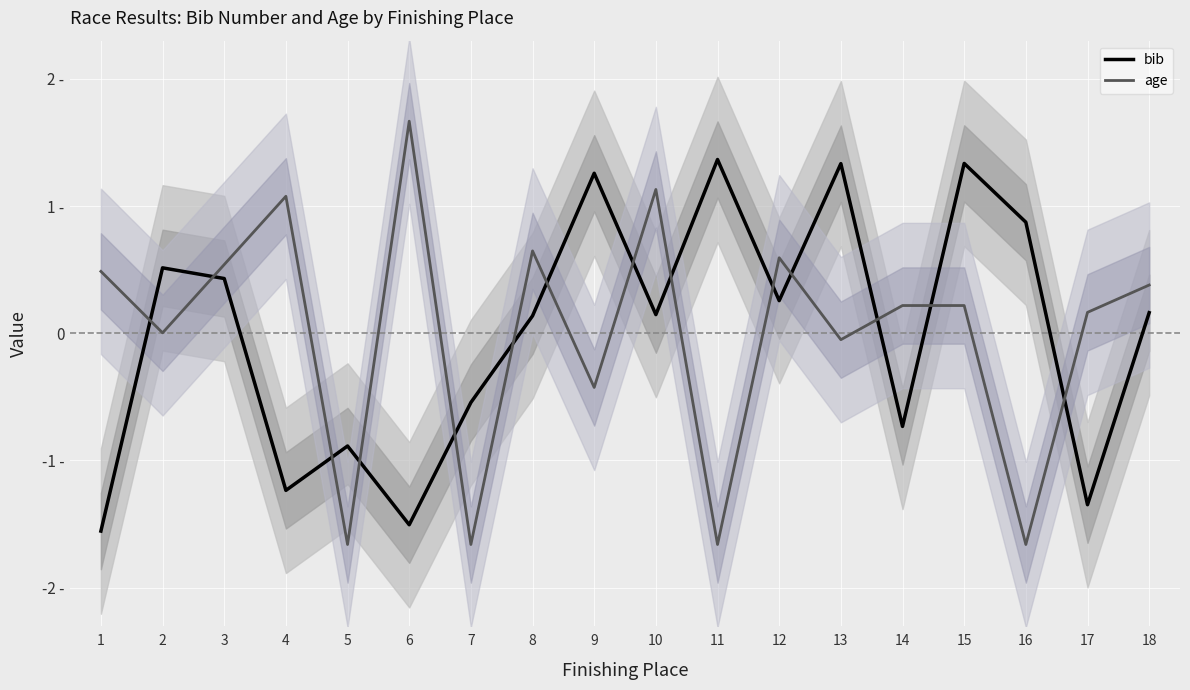

At 18, list the series in order from largest to smallest.

age, bib